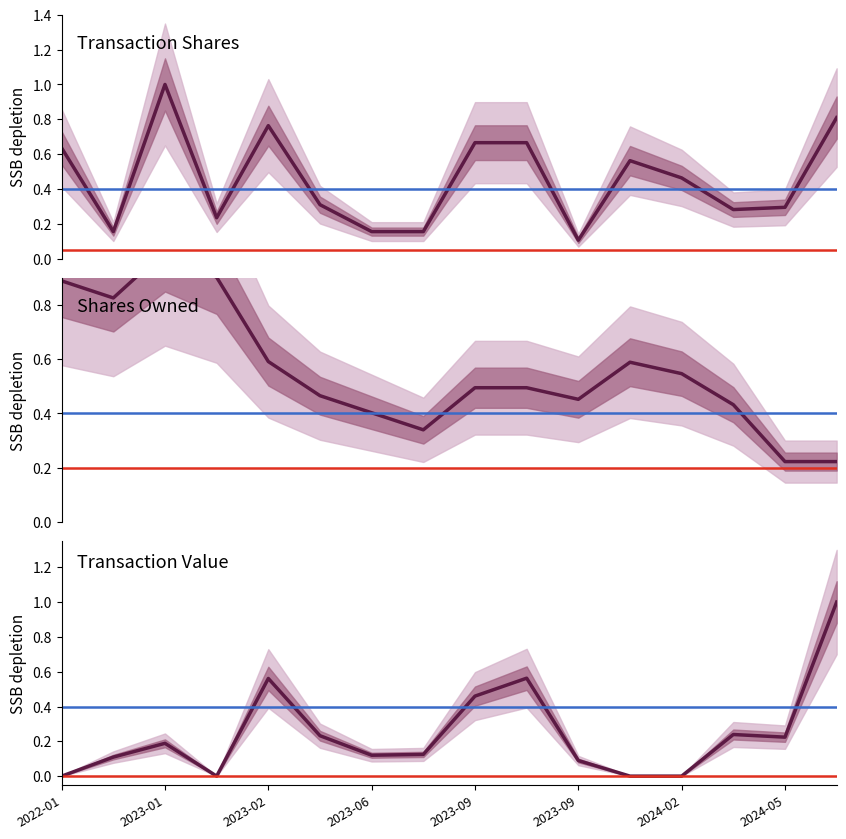

At how many categories does at least one series exceed 0?

16